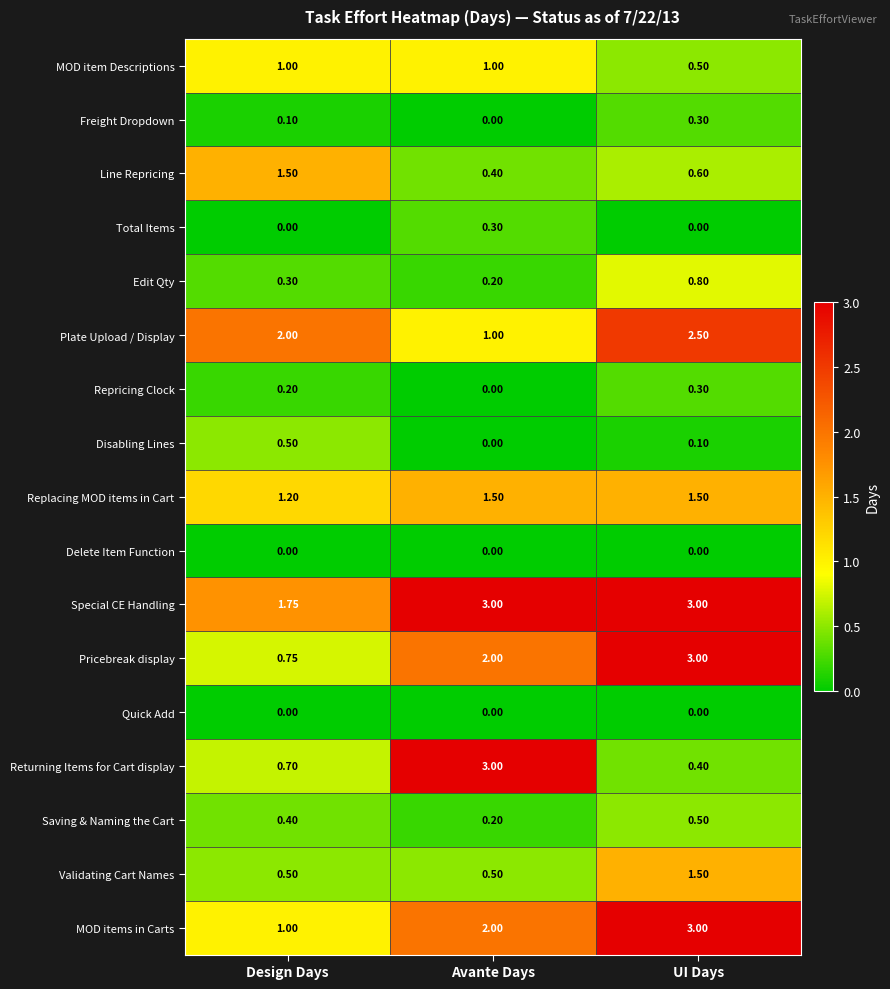

Which series has the largest total across all categories?

Special CE Handling